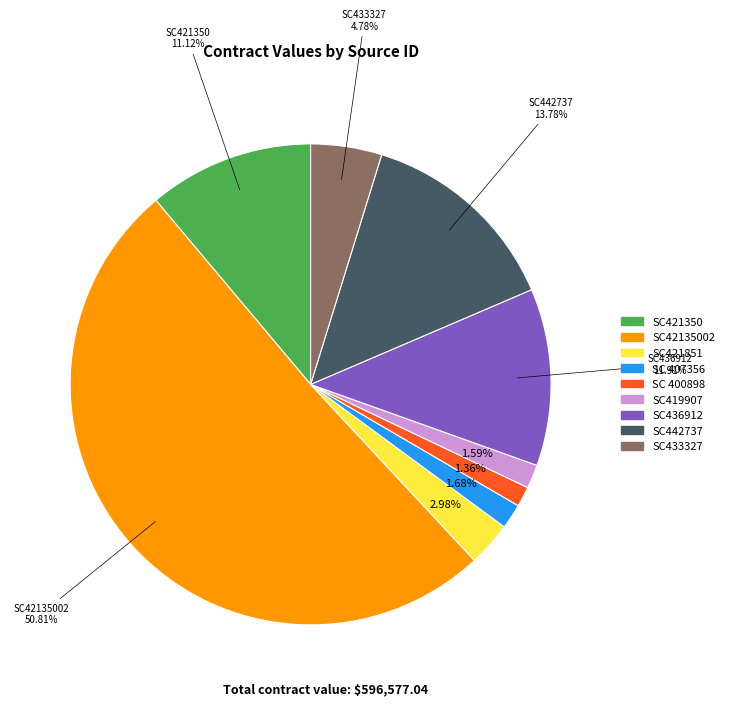

To the nearest percent, what is the difference between the largest and smallest slice percentages?

49%